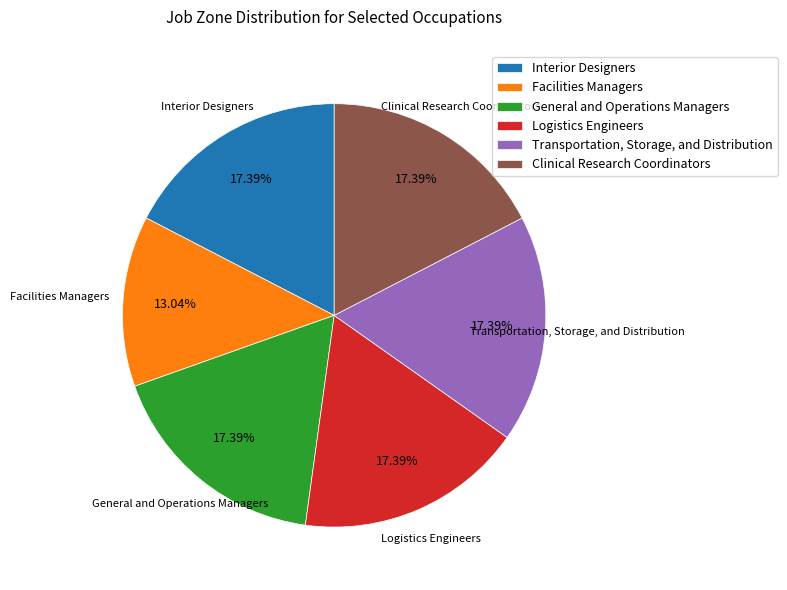

What percentage is the Transportation, Storage, and Distribution slice, to the nearest percent?

17%